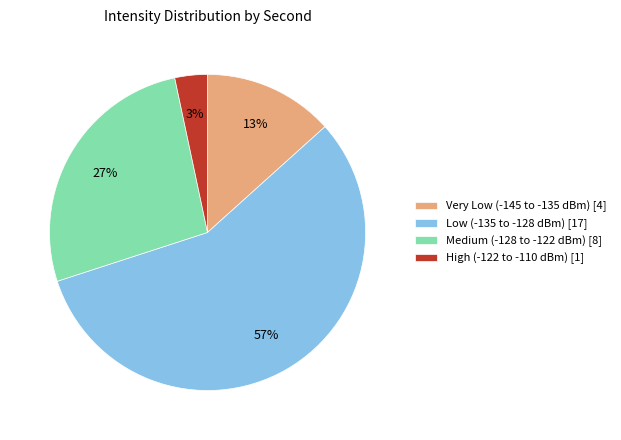

Which category has the smallest portion of the pie?

High (-122 to -110 dBm) [1]